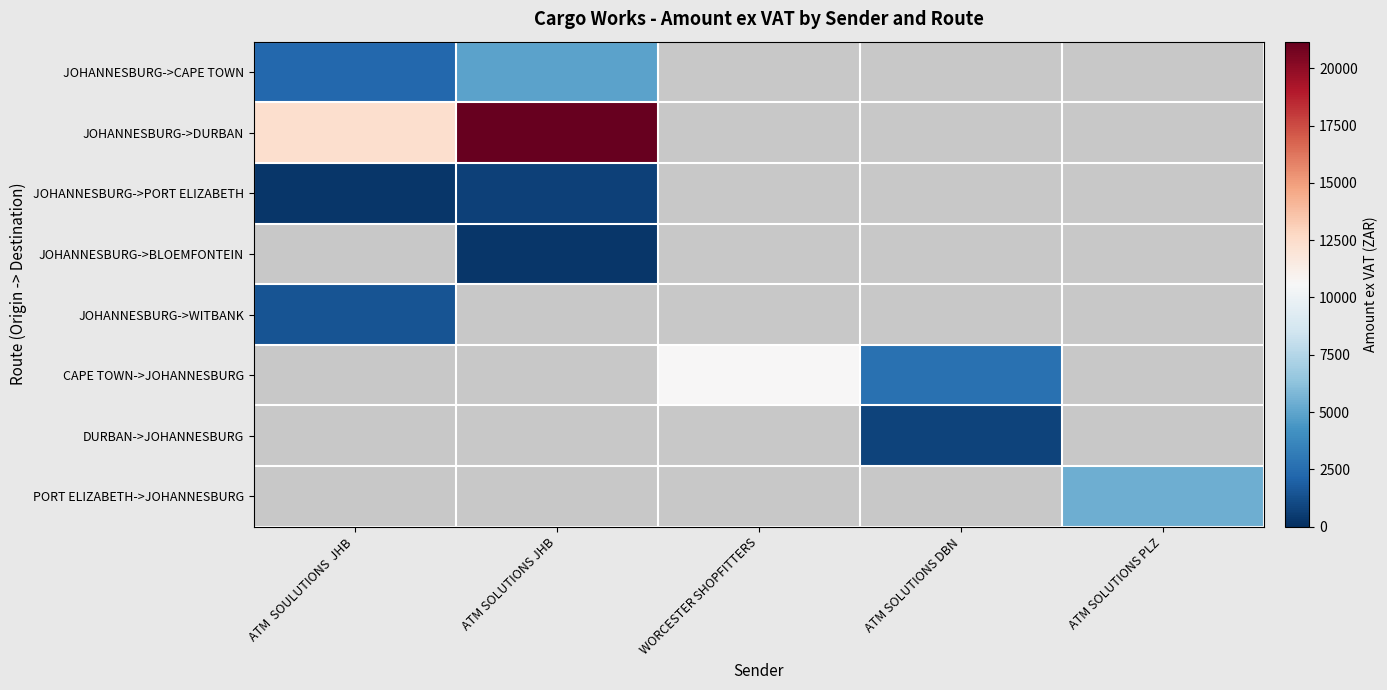

Count the number of data series in this chart.

8